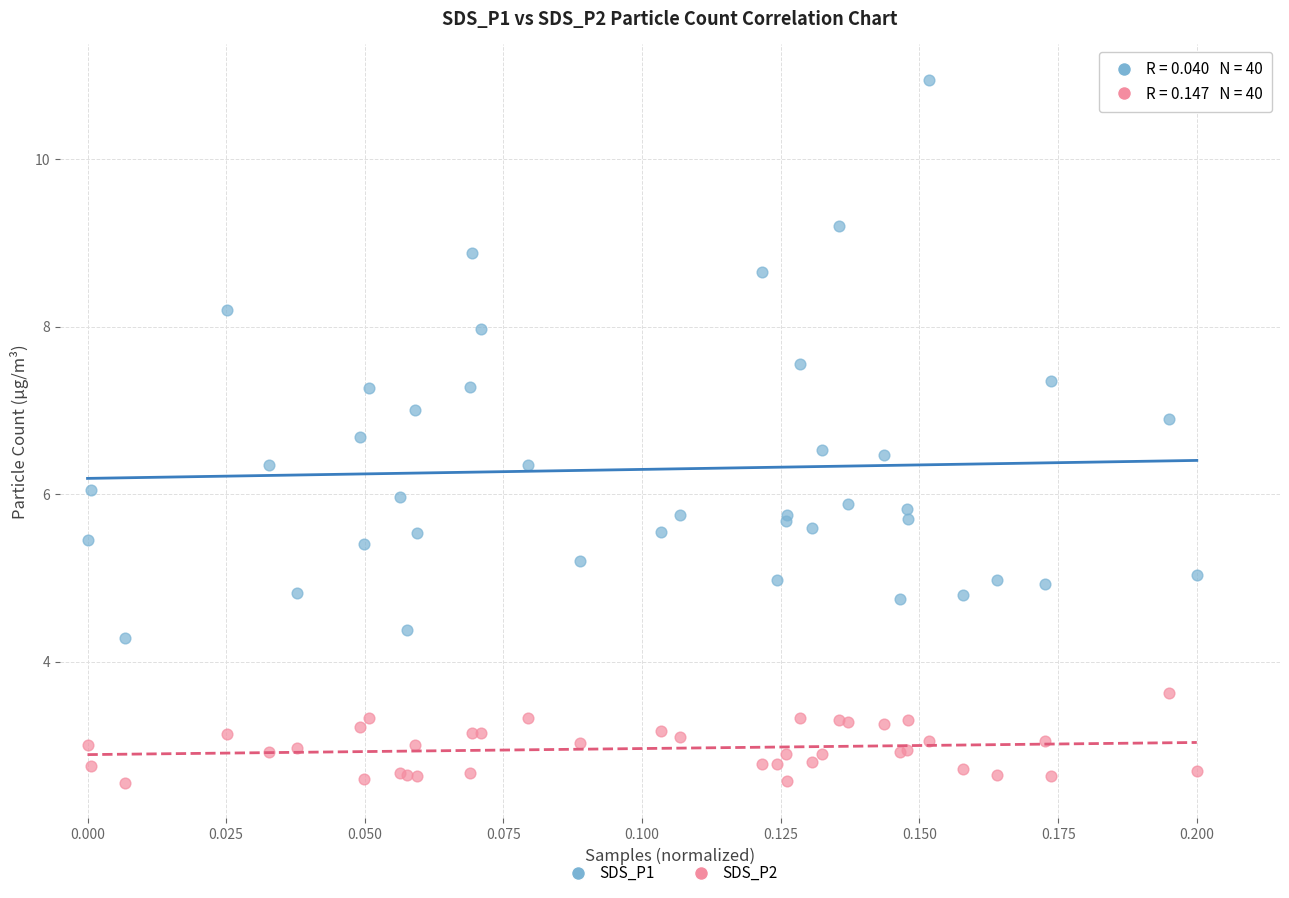

Which series has the largest Y range (max minus min)?

SDS_P1